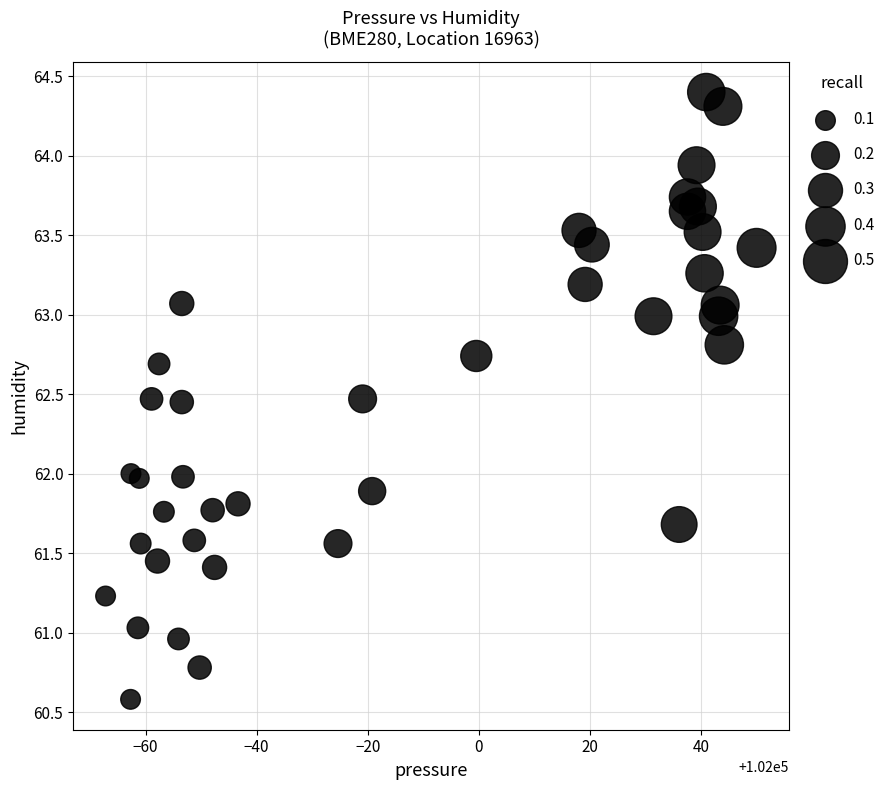

What is the range of Y values (max minus min)?

3.8